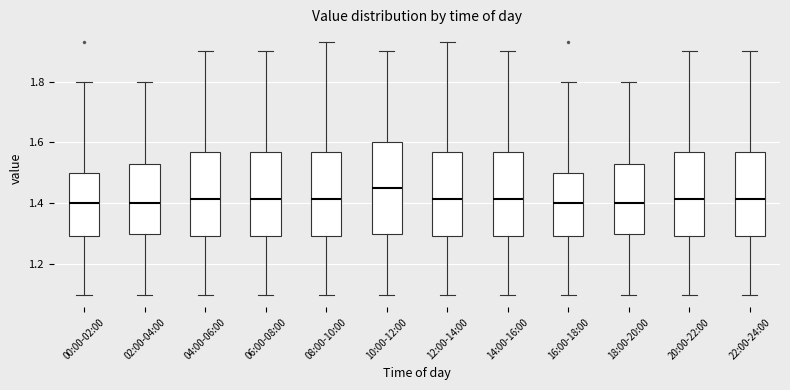

Where does the upper whisker of the box for 14:00-16:00 end on the y-axis? The values are not printed on the chart, so give them approximately, as read against the axis.

1.90